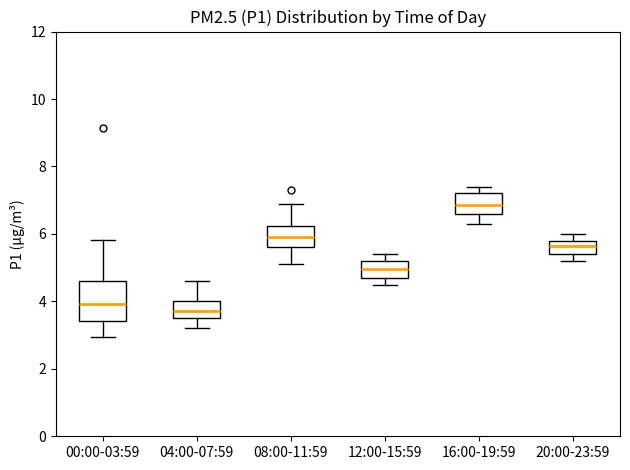

Reading left to right, read every box against the y-axis: the position of its median line, the range the box covers, and the ends of its whiskers. The values are not printed on the chart, so give them approximately, as read against the axis.

00:00-03:59: median 4.0, box 3.4 to 4.6, whiskers 3.0 to 5.8
04:00-07:59: median 3.8, box 3.6 to 4.0, whiskers 3.2 to 4.6
08:00-11:59: median 6.0, box 5.6 to 6.2, whiskers 5.2 to 7.0
12:00-15:59: median 5.0, box 4.8 to 5.2, whiskers 4.6 to 5.4
16:00-19:59: median 6.8, box 6.6 to 7.2, whiskers 6.4 to 7.4
20:00-23:59: median 5.6, box 5.4 to 5.8, whiskers 5.2 to 6.0